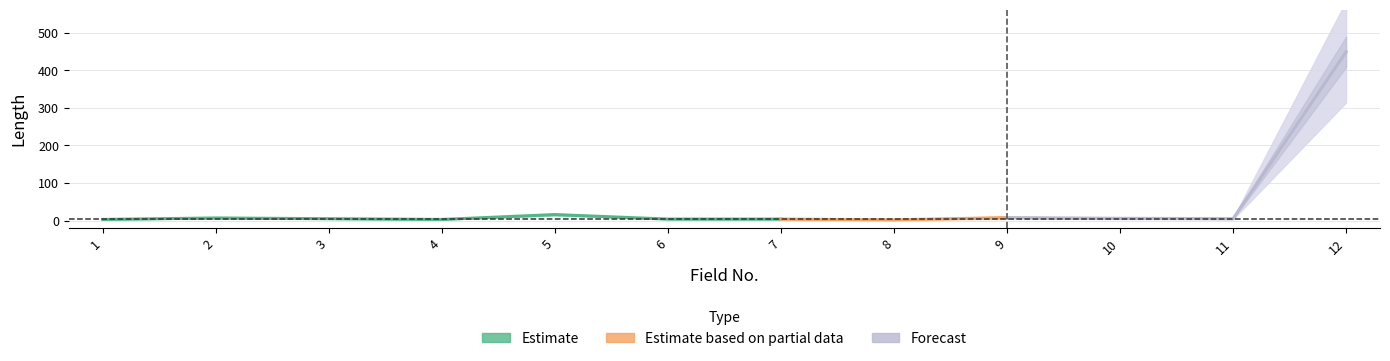

Reading left to right, what are all the values shown in this chart?

1=3	2=7	3=5	4=3	5=16	6=4	7=4	8=2	9=8	10=6	11=5	12=449